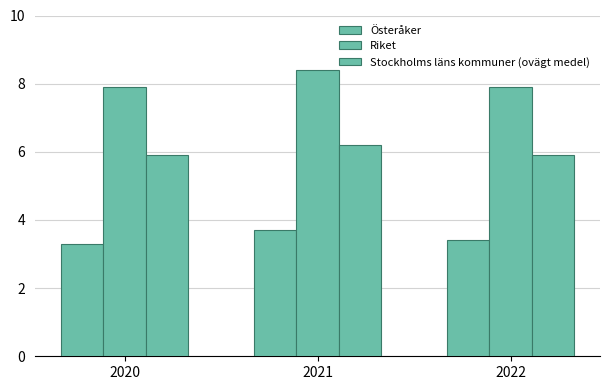

Where is Riket nearest to the value 8?

2020